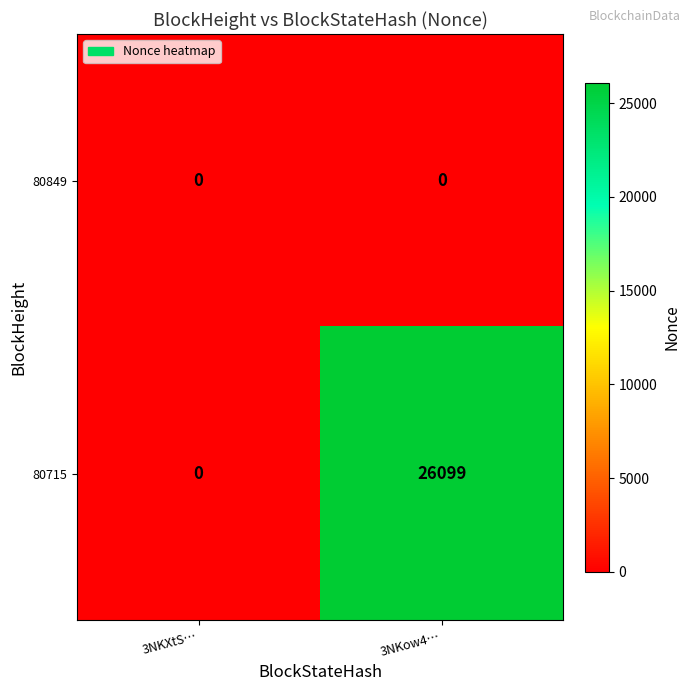

What is the maximum value shown in the chart?

26099